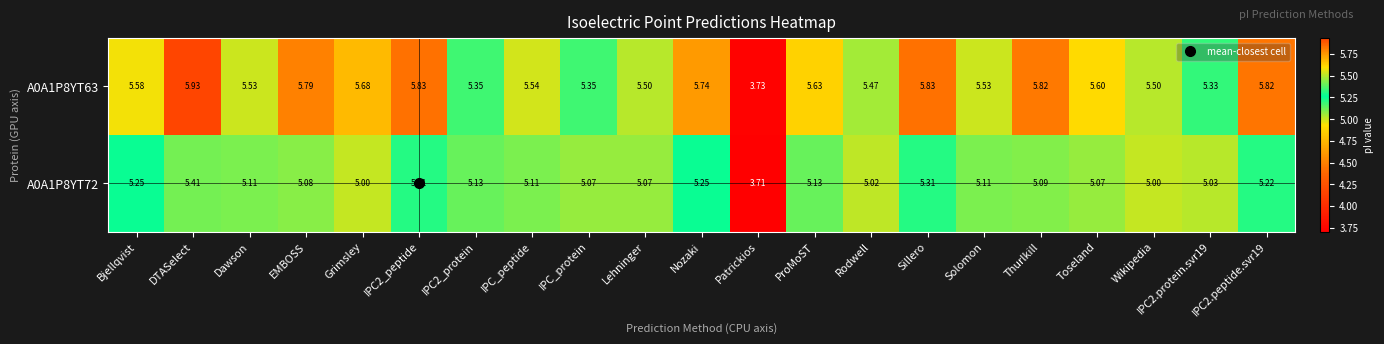

Rank the series at Wikipedia from lowest to highest value.

A0A1P8YT72, A0A1P8YT63